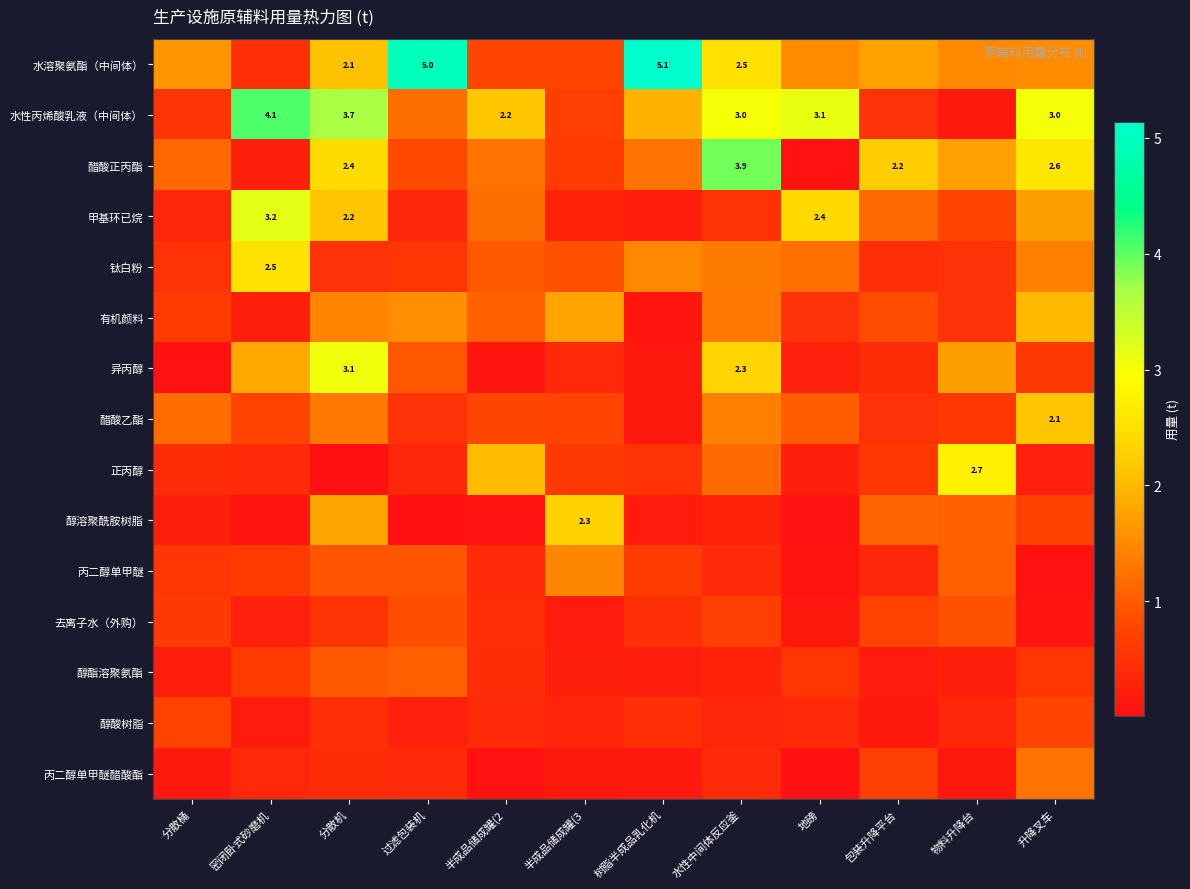

Is it true that 有机颜料 equals 2.0 at 升降叉车?

True